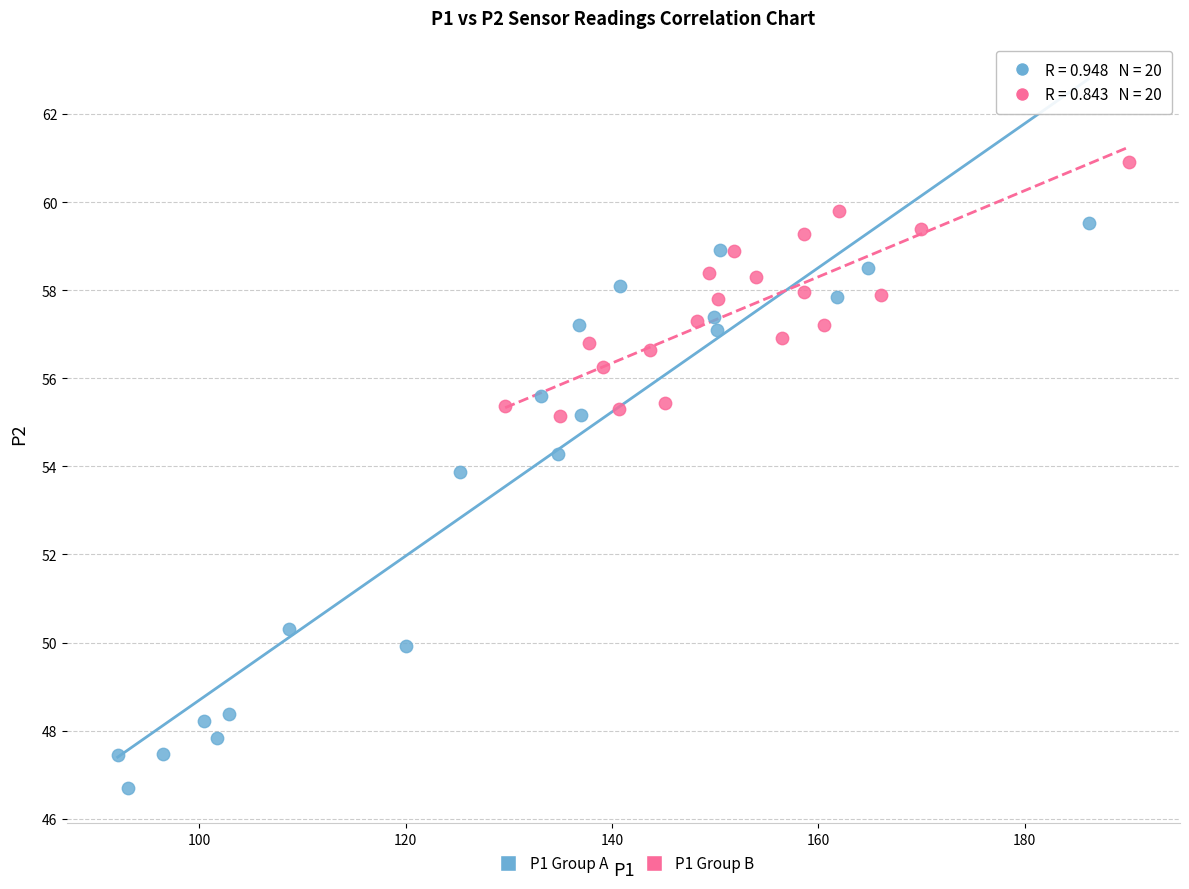

Which series contains the lowest Y value?

P1 Group A